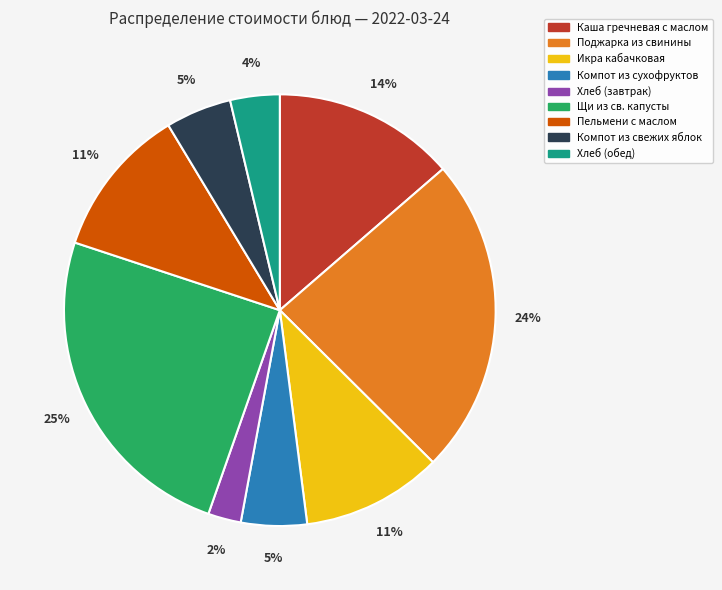

Does Пельмени с маслом account for over 50% of the chart?

No